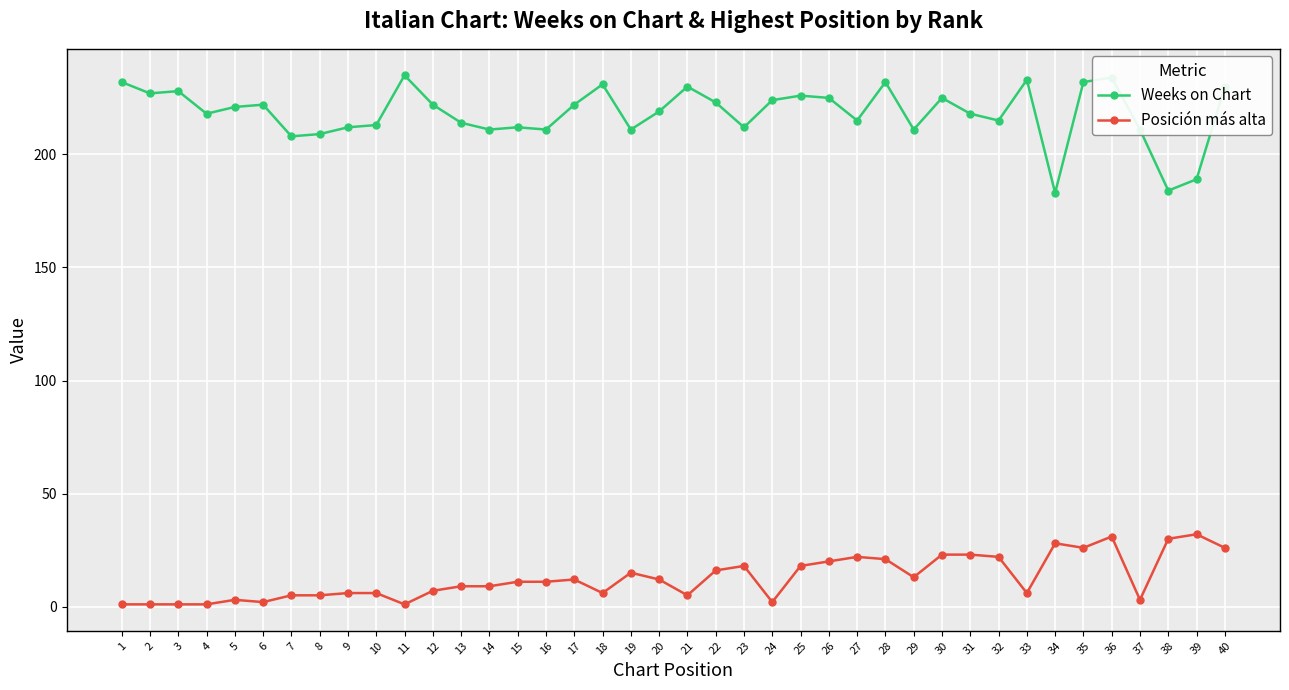

Is it true that Weeks on Chart equals 331 at 25?

False